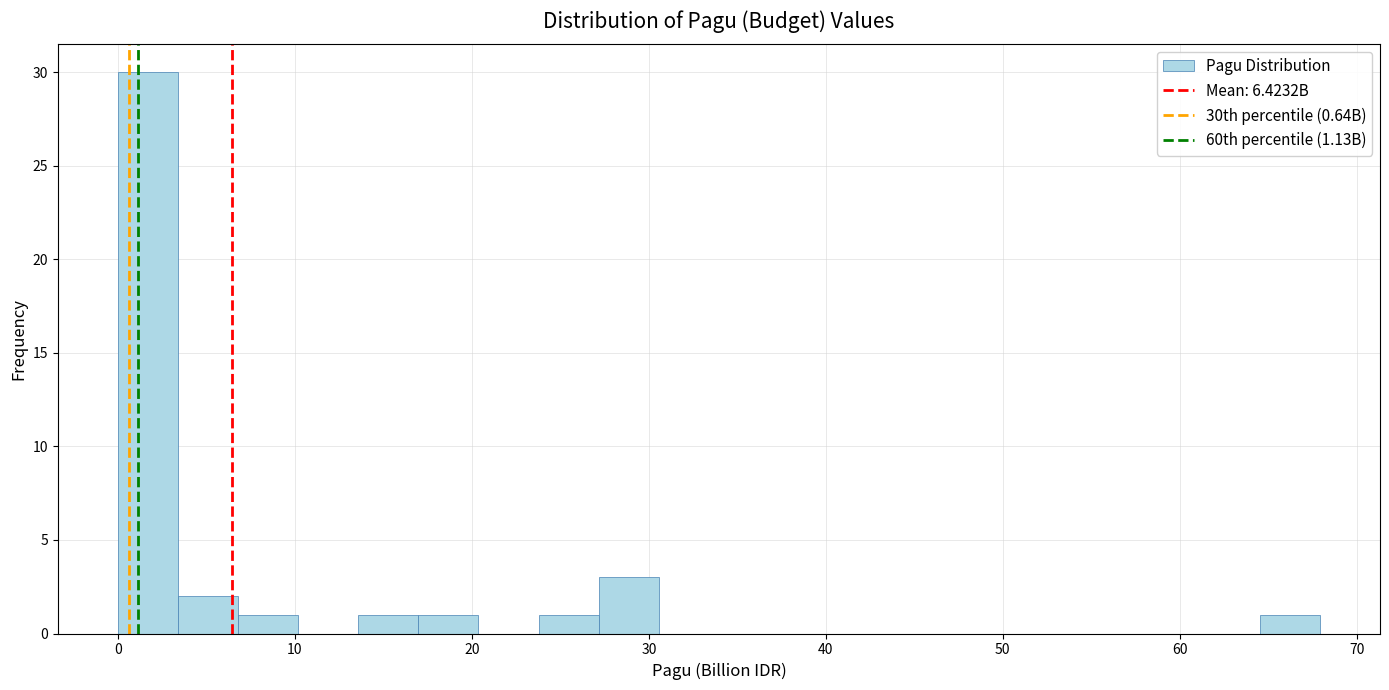

Read against the x-axis, roughly where is the centre of the tallest bar?

2